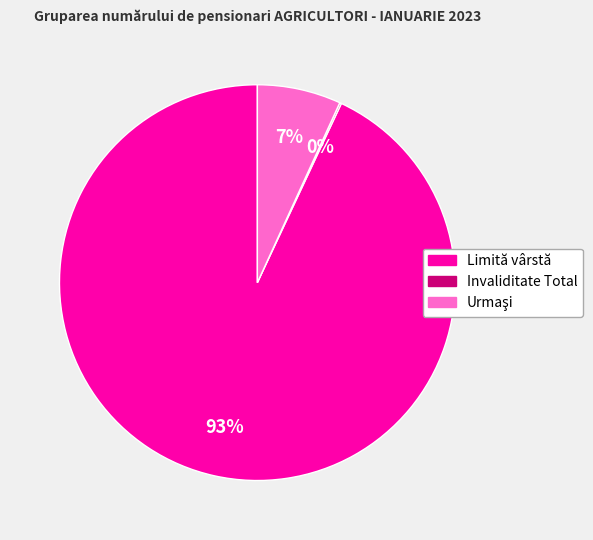

Which slice is the largest?

Limită vârstă